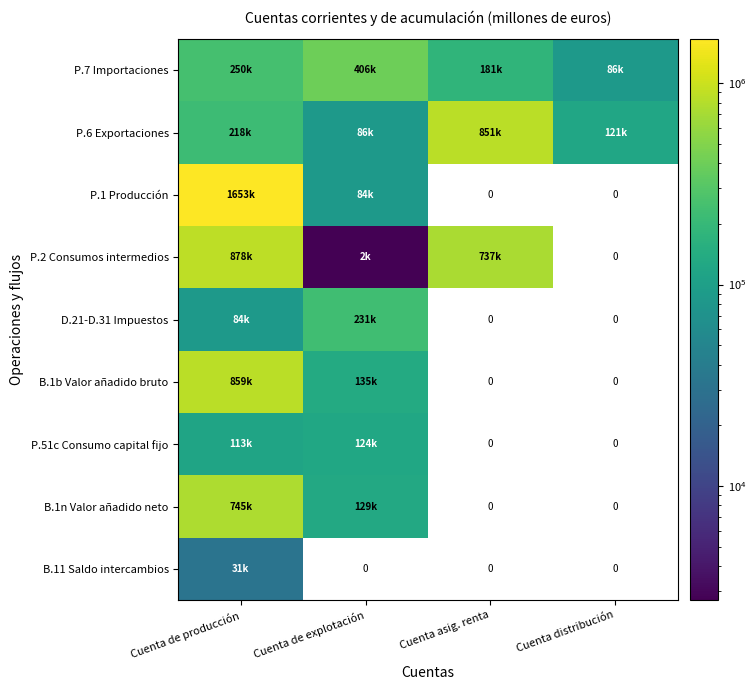

True or false: P.2 Consumos intermedios has a value of 1222698.7 at Cuenta de producción.

False